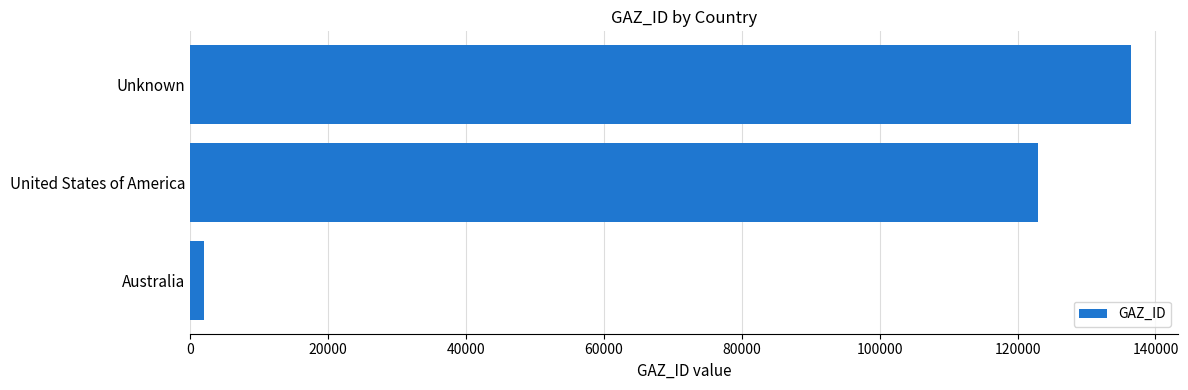

List the labels in order of value, smallest first.

Australia, United States of America, Unknown